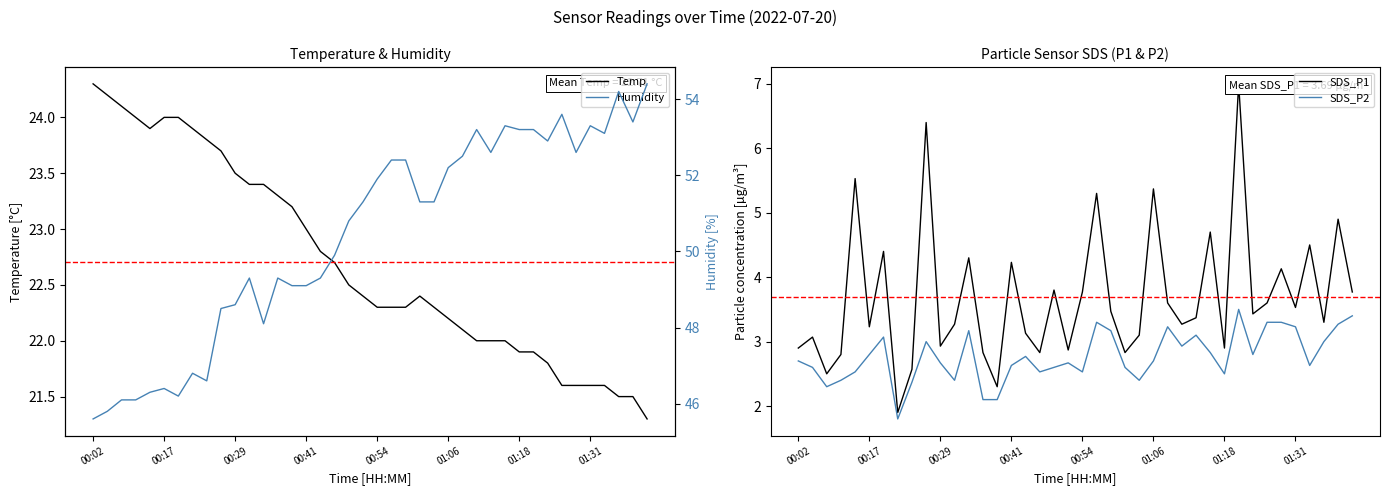

What is the minimum value for SDS_P2?

1.8